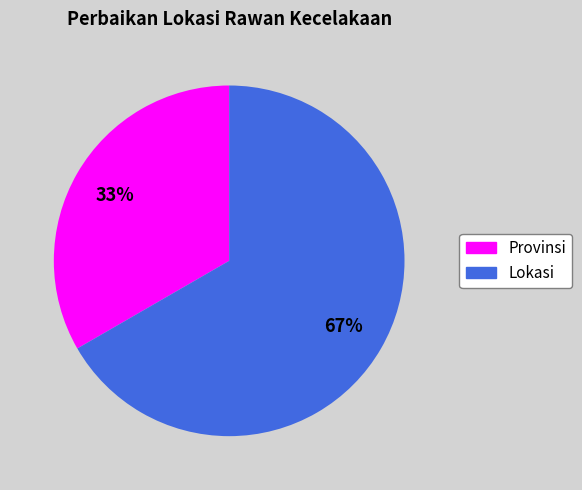

What is the majority slice?

Lokasi